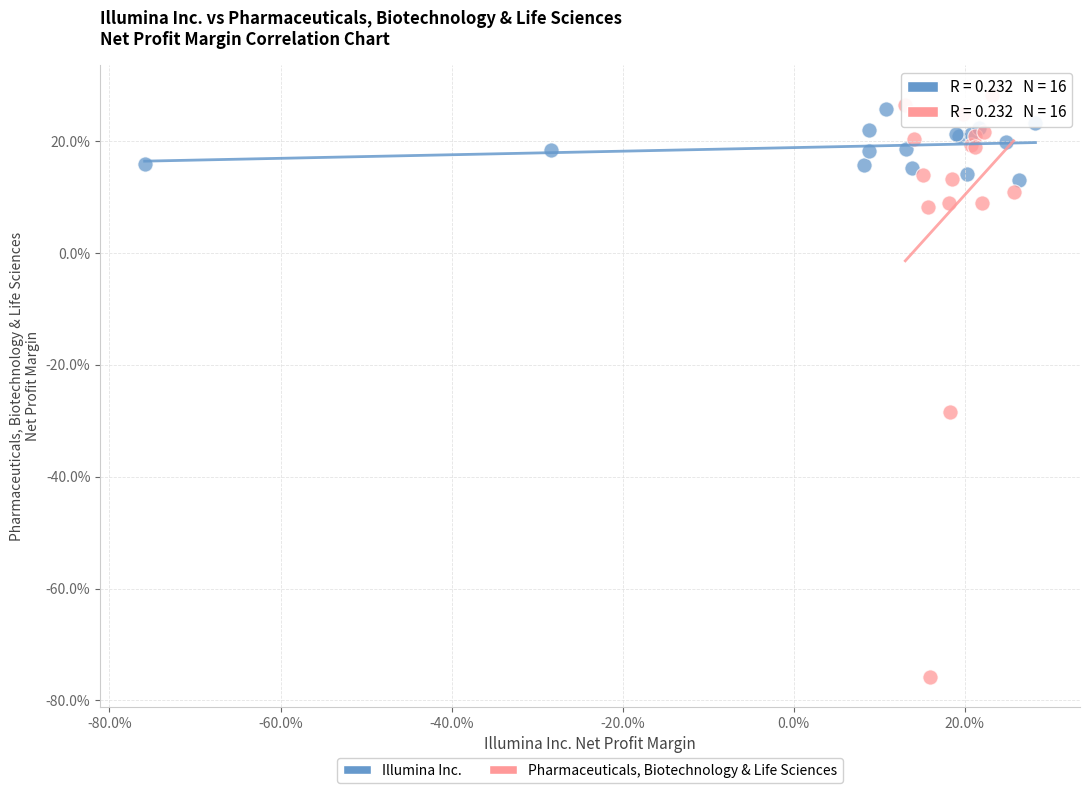

Which series has the widest spread of Y values?

Pharmaceuticals, Biotechnology & Life Sciences